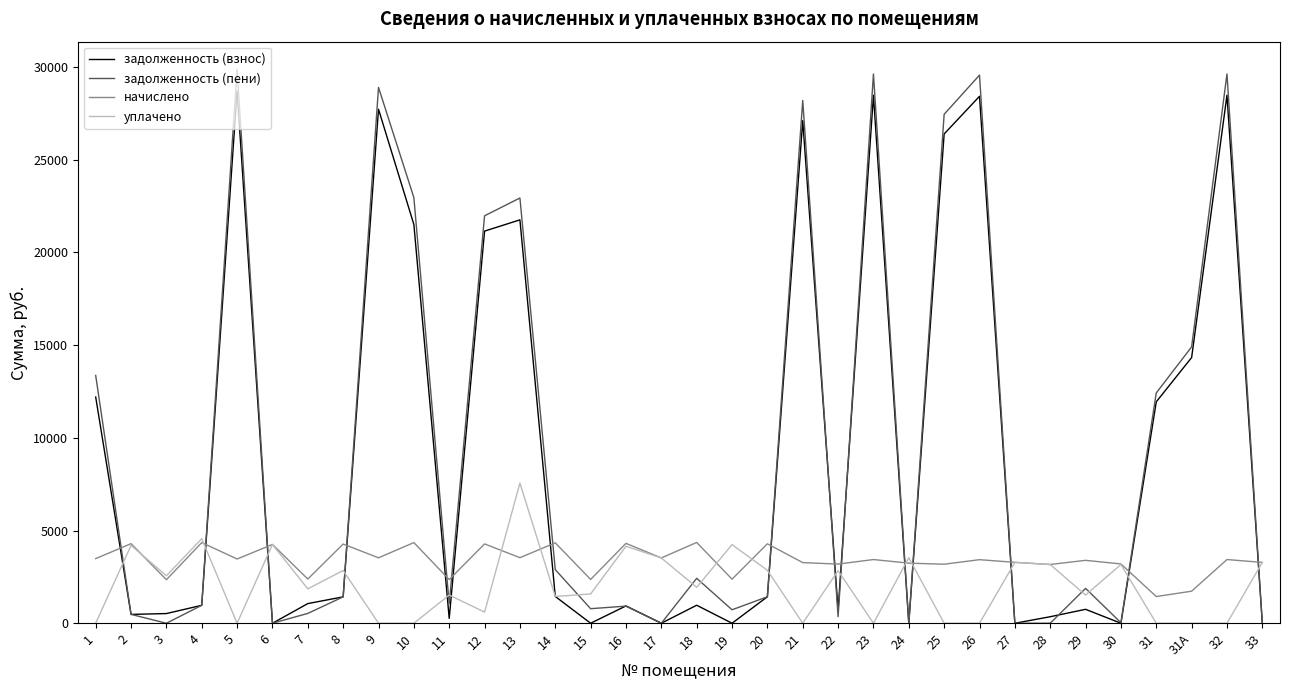

True or false: задолженность (взнос) has a value of 10601.8 at 23.

False